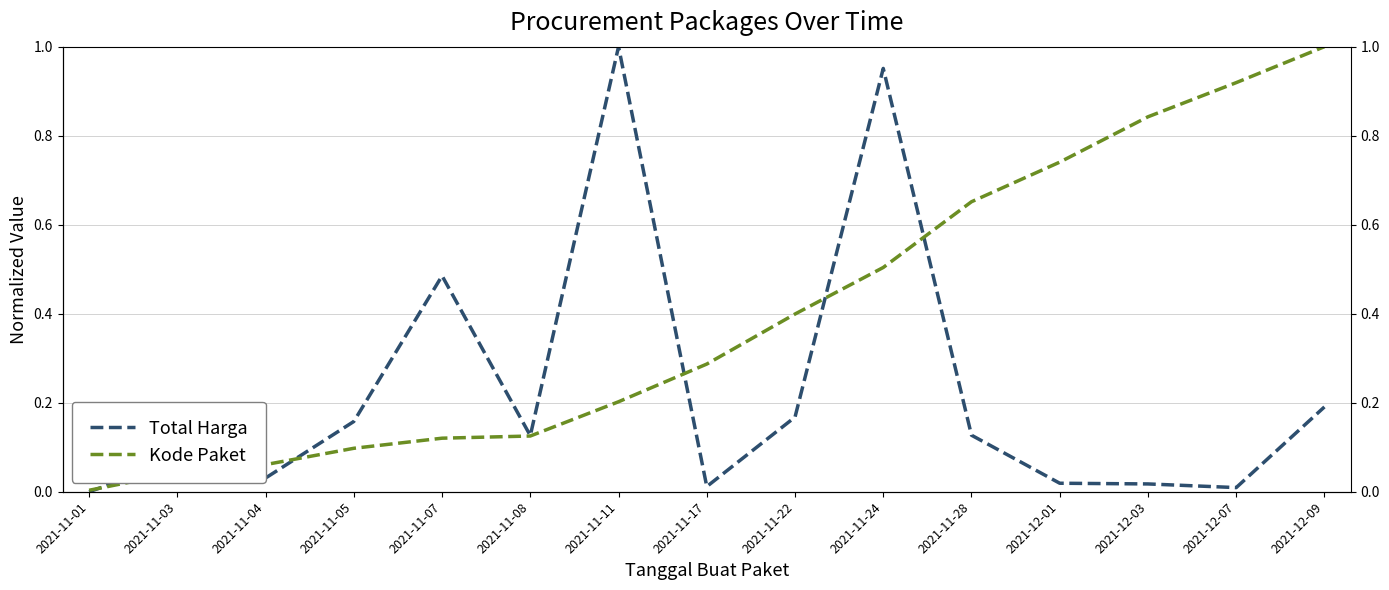

Is the value of Total Harga at 2021-11-05 greater than the value of Kode Paket at 2021-11-05?

Yes